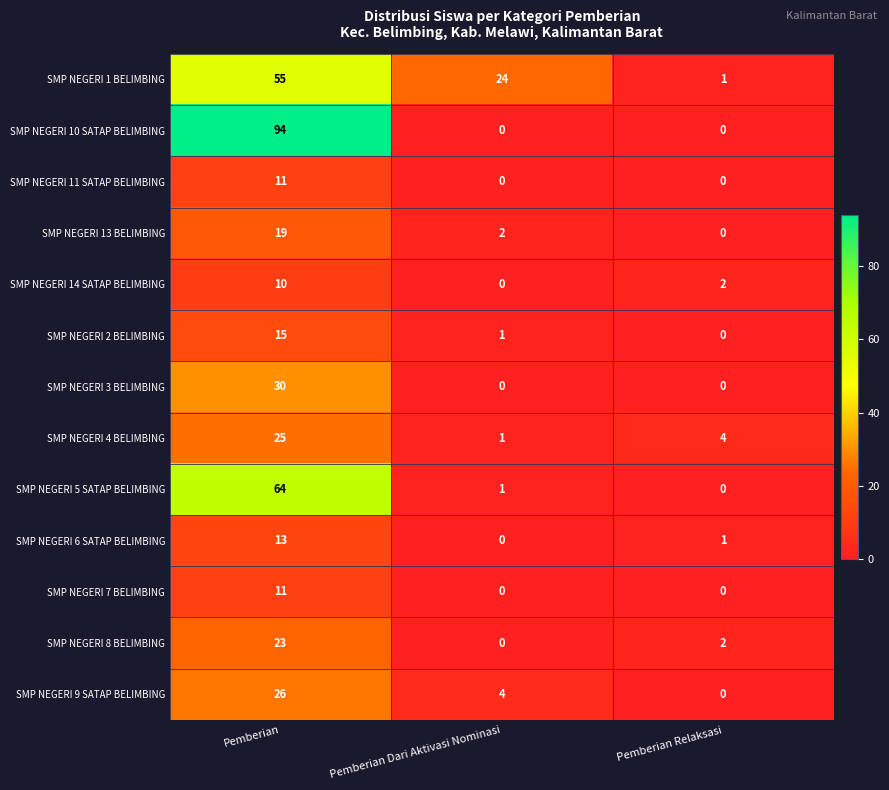

How many categories are shown in the chart?

3